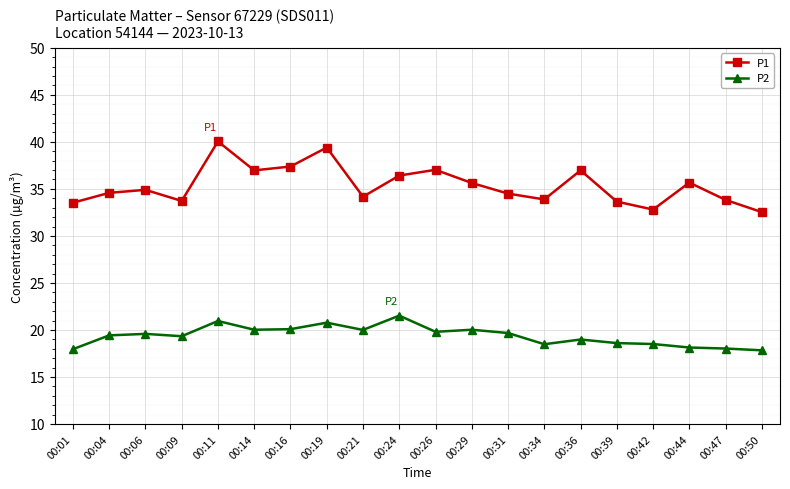

Which series changed the most between 00:14 and 00:44?

P2